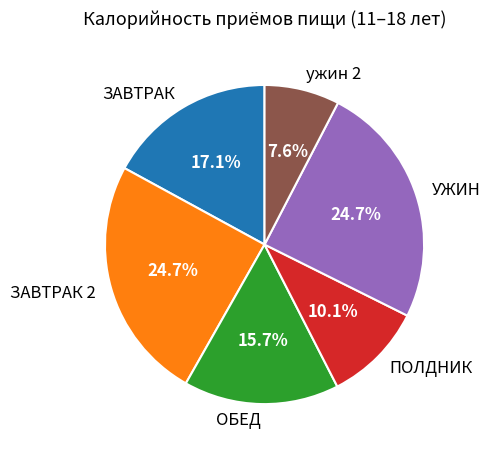

What portion of the pie excludes ПОЛДНИК?

89.9%